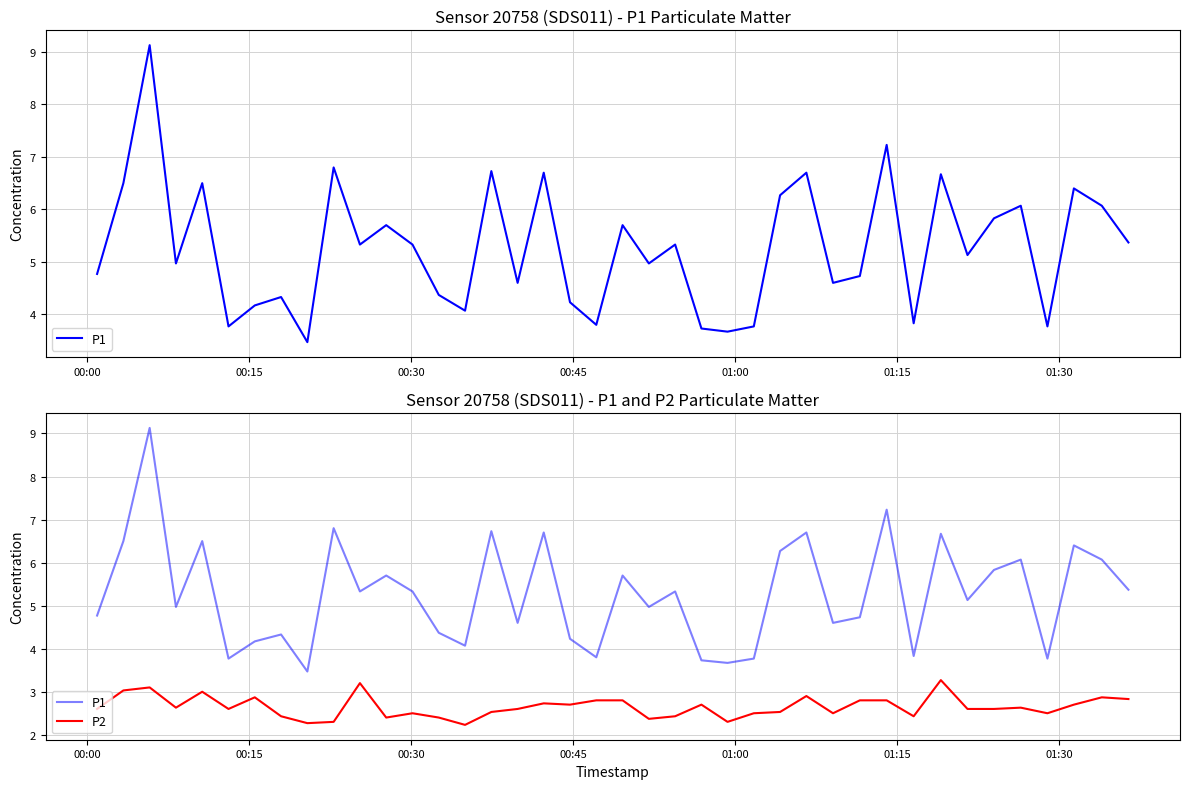

What are all the series names shown in the legend?

P1, P2